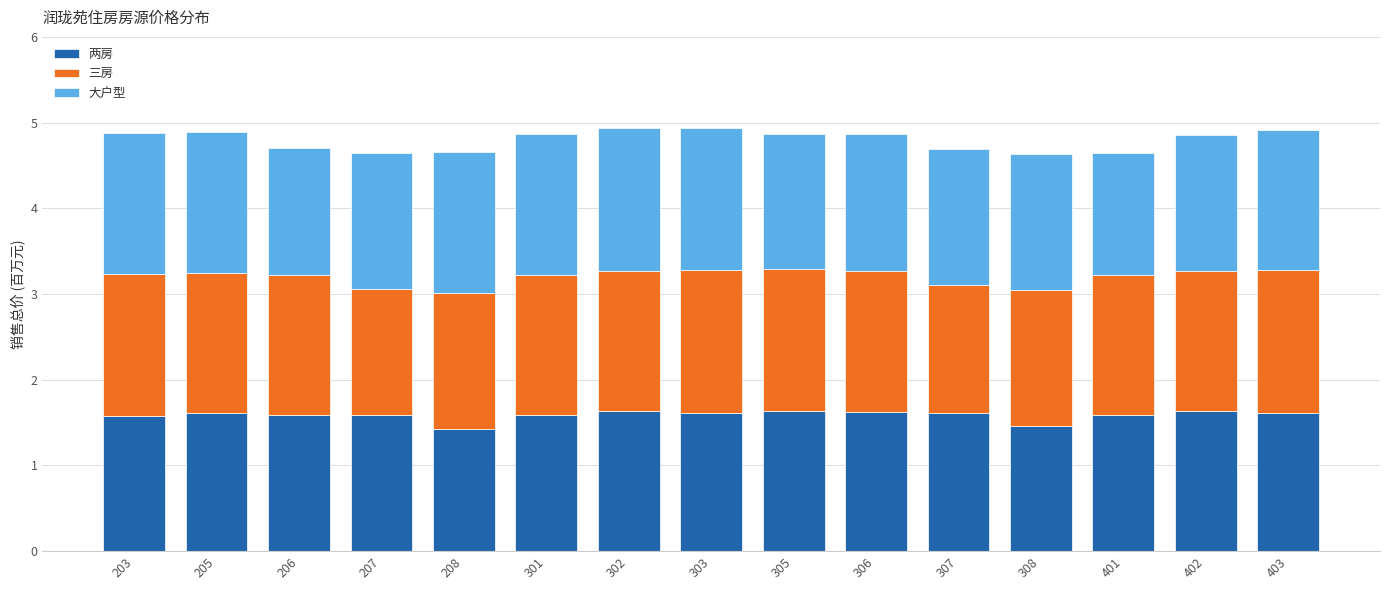

What is the minimum value for 两房?

1.4